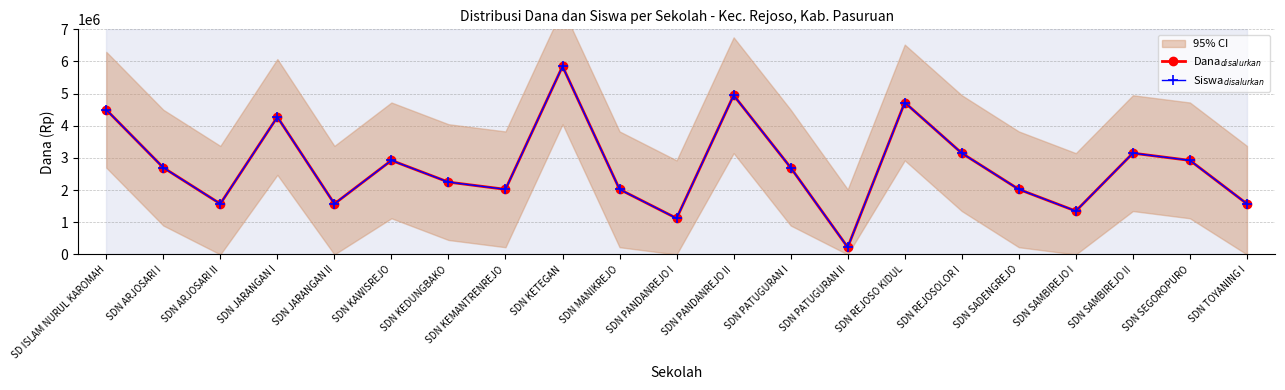

Is the value of Siswa$_{disalurkan}$ at SDN REJOSO KIDUL greater than the value of Dana$_{disalurkan}$ at SDN PATUGURAN I?

Yes